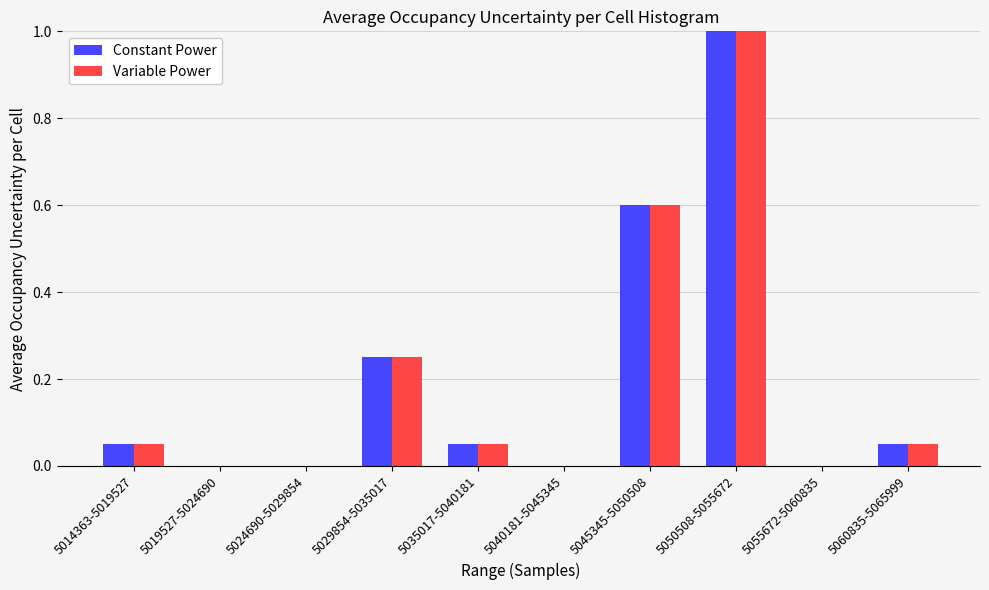

True or false: Variable Power has a value of 1.0 at 5050508-5055672.

True